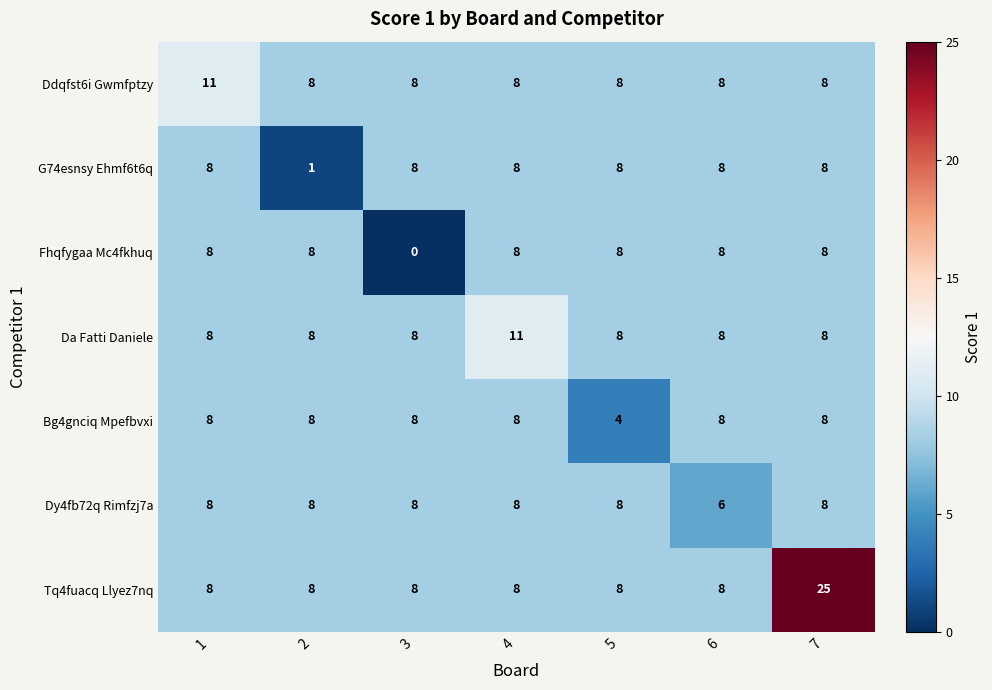

The Da Fatti Daniele series shows 6 at 4. True or false?

False